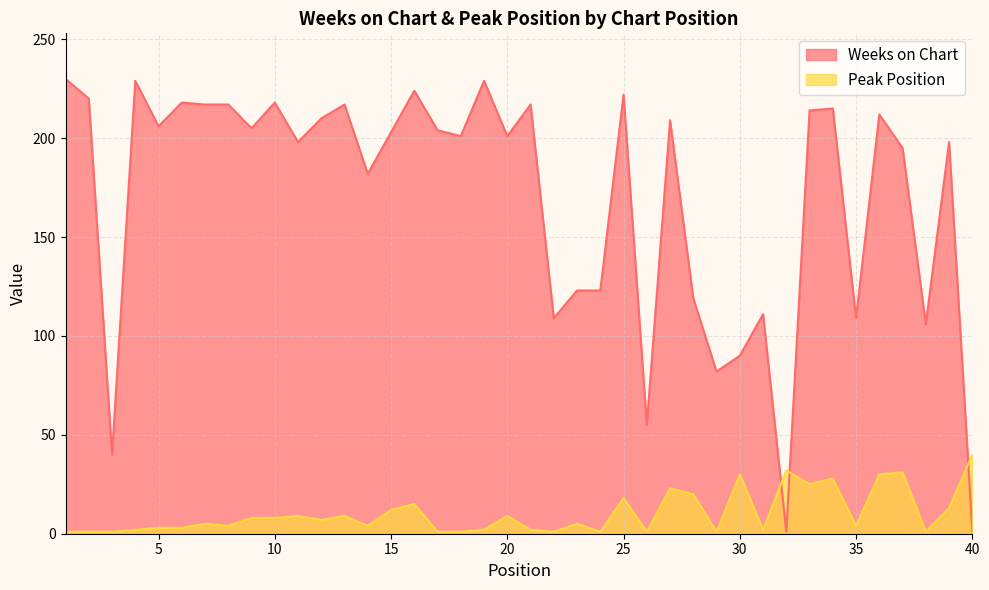

Is the value of Peak Position at 31 greater than the value of Weeks on Chart at 1?

No